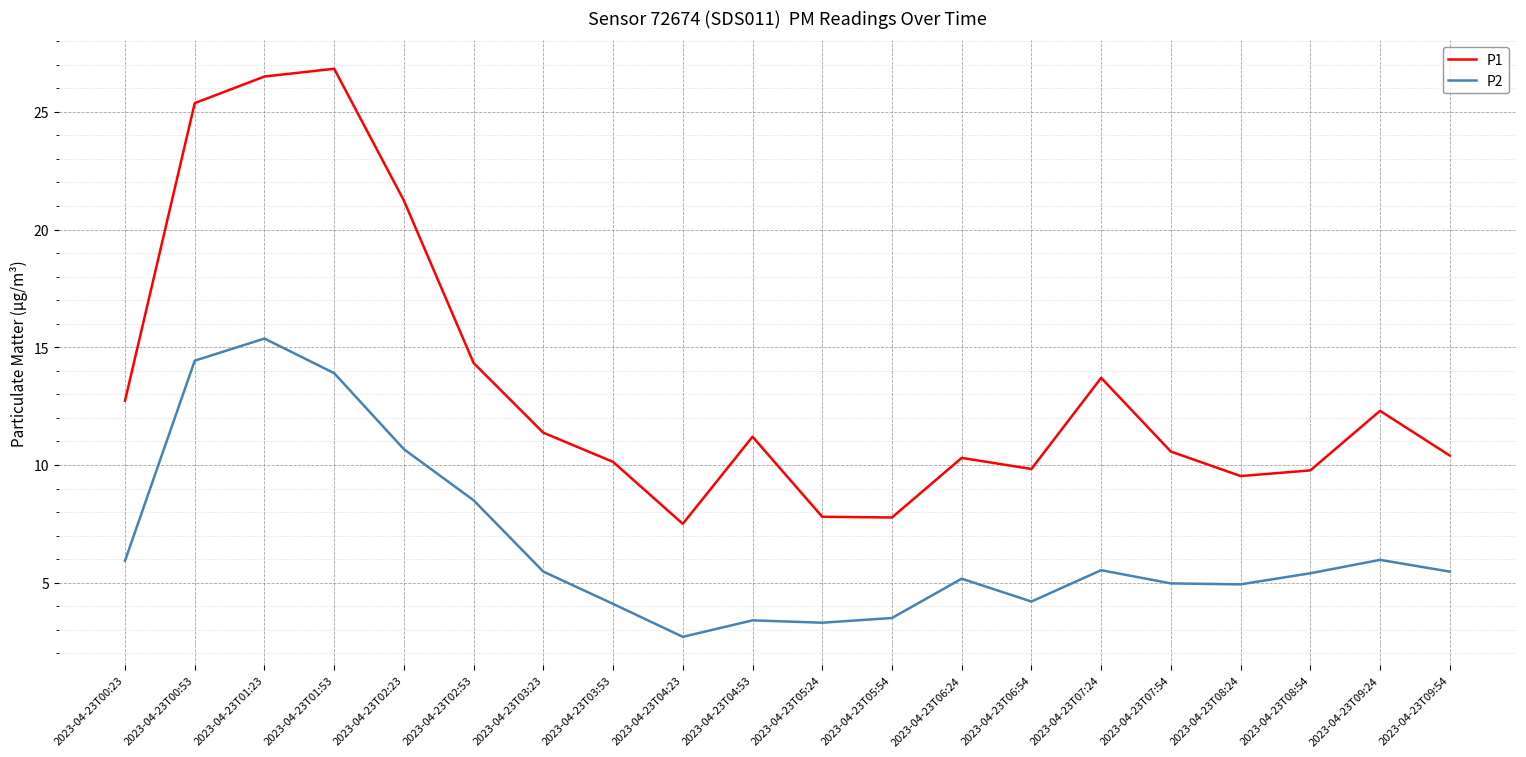

True or false: P1 has a value of 23.0 at 2023-04-23T02:53.

False